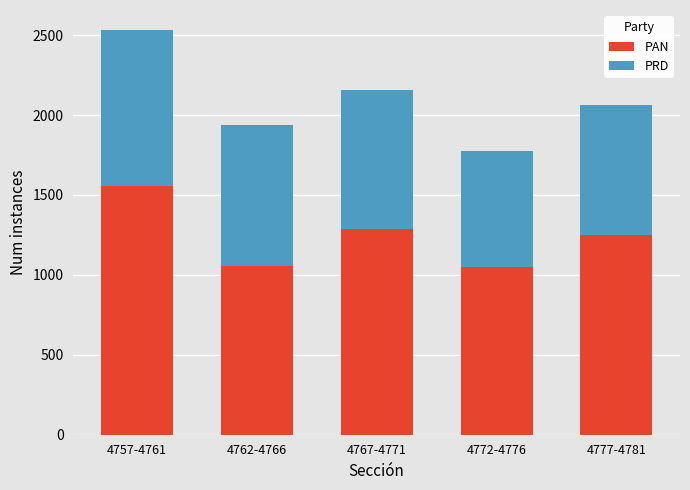

What is the highest value of the PAN series?

1556